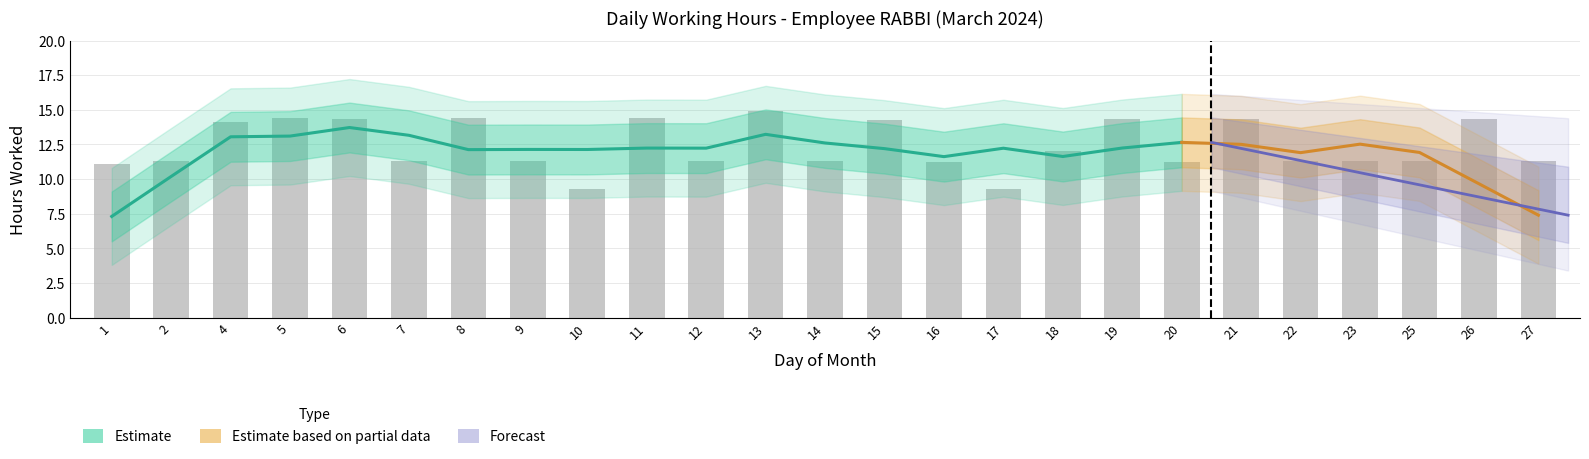

What is the difference between the maximum and second lowest values?

5.7